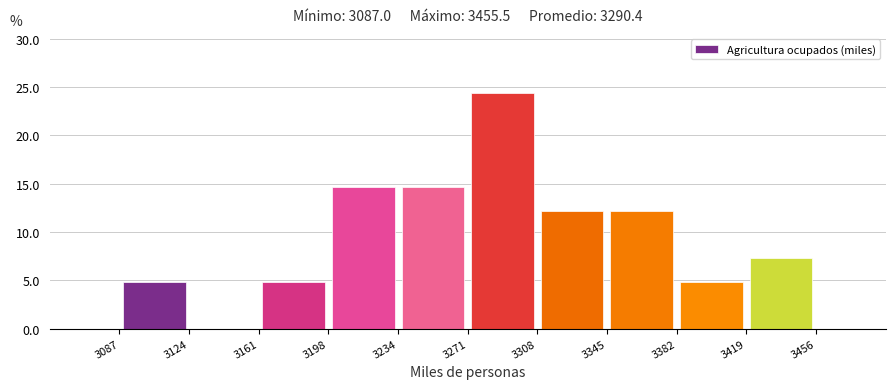

Over which range of the x-axis is the bar tallest?

3271 to 3308